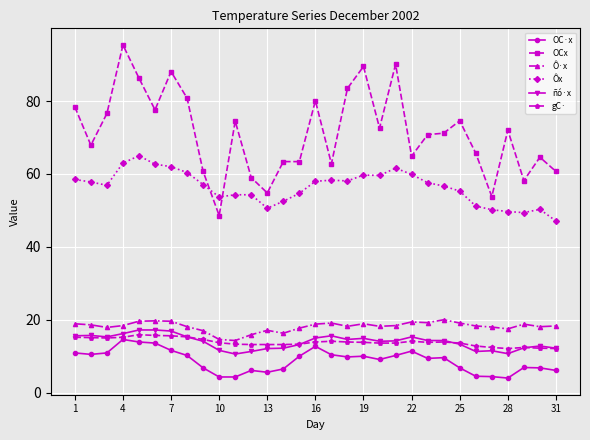

True or false: gC· and Ô·x intersect in this chart.

False